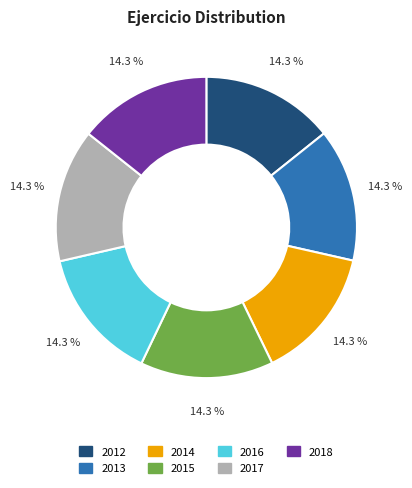

Approximately how many times larger is the value at 2013 compared to 2016?

1.0